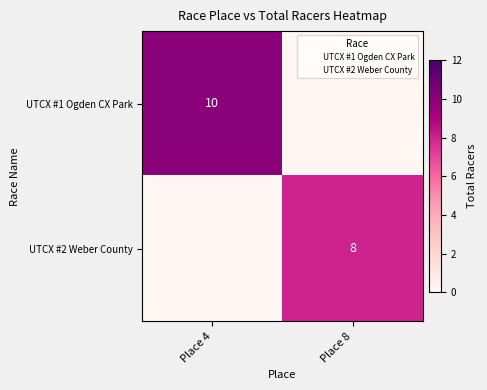

What is the sum of the UTCX #2 Weber County values at Place 8 and Place 4?

8